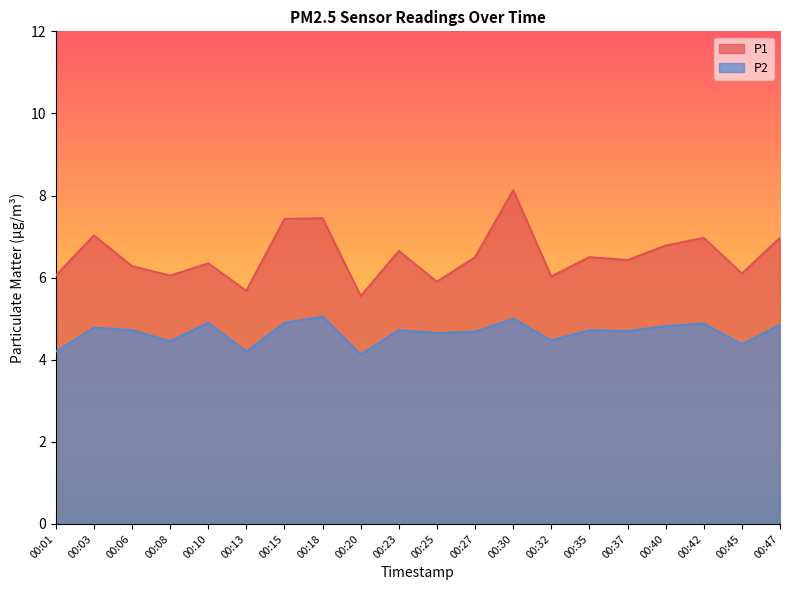

How many lines are shown in the chart?

2